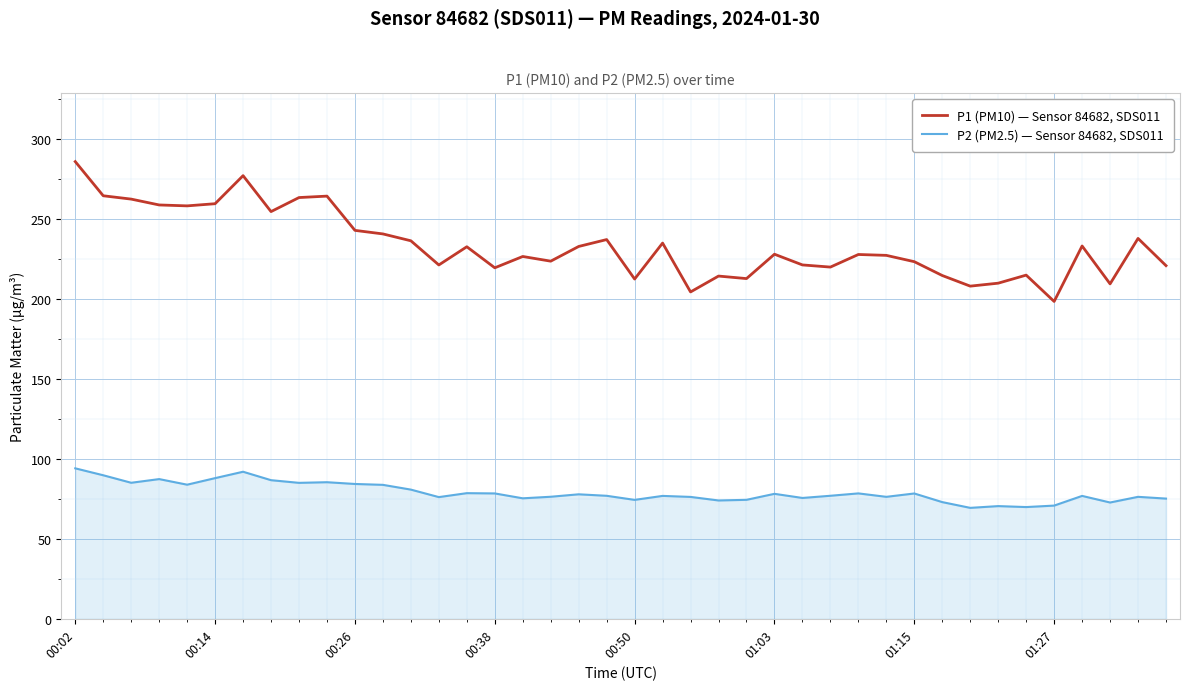

What are all the series names shown in the legend?

P1 (PM10) — Sensor 84682, SDS011, P2 (PM2.5) — Sensor 84682, SDS011